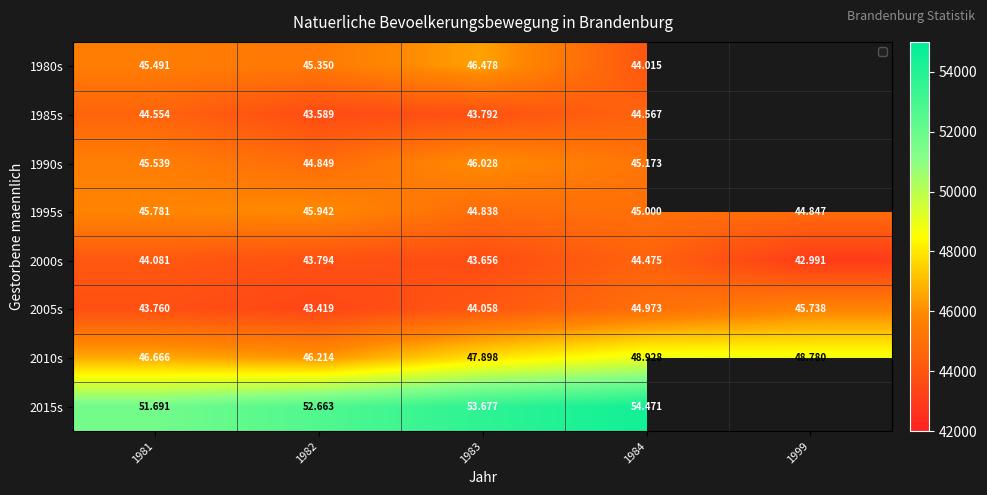

Rank the categories by 2000s value from highest to lowest.

1984, 1981, 1982, 1983, 1999